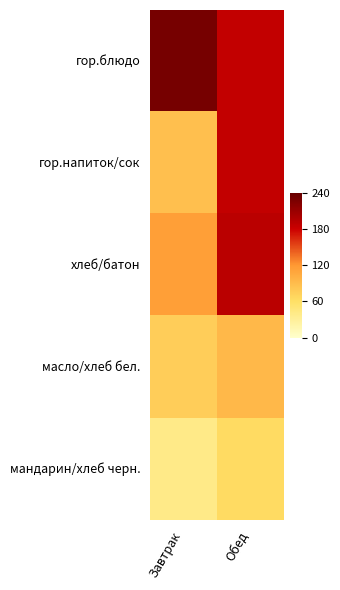

What is the minimum value shown in the chart?

0.2